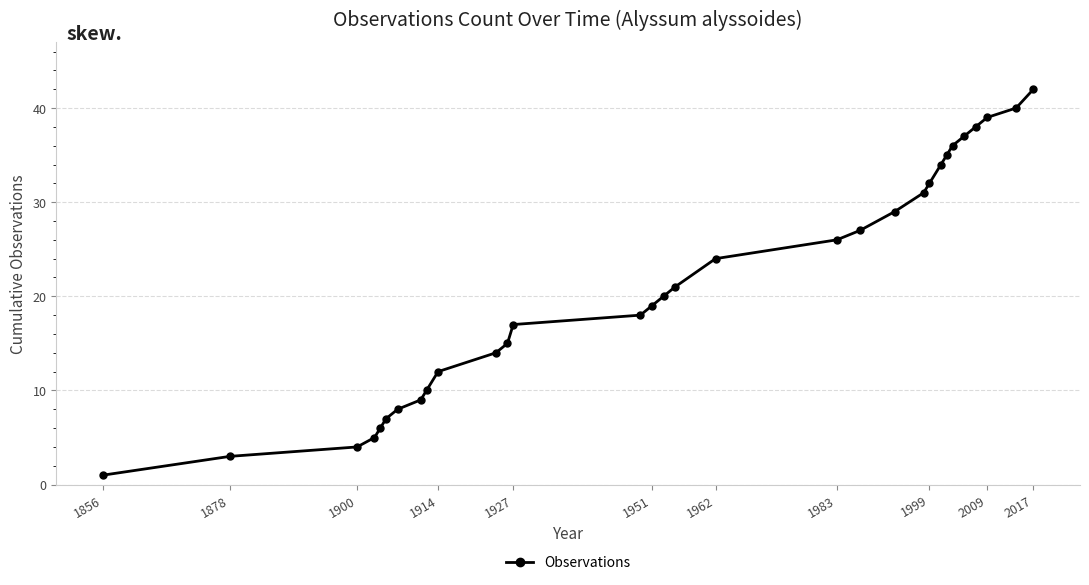

What is the difference between the maximum and minimum values?

41